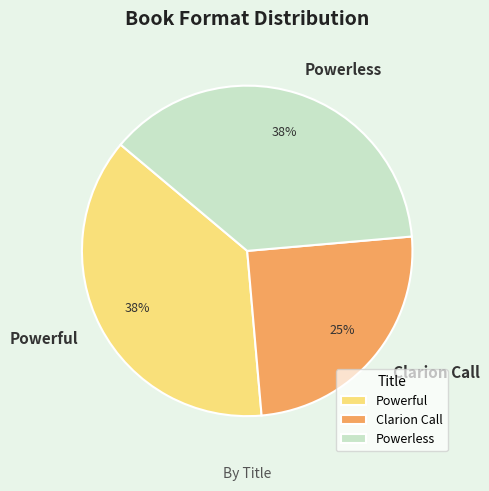

Does Powerless represent more than half of the total?

No